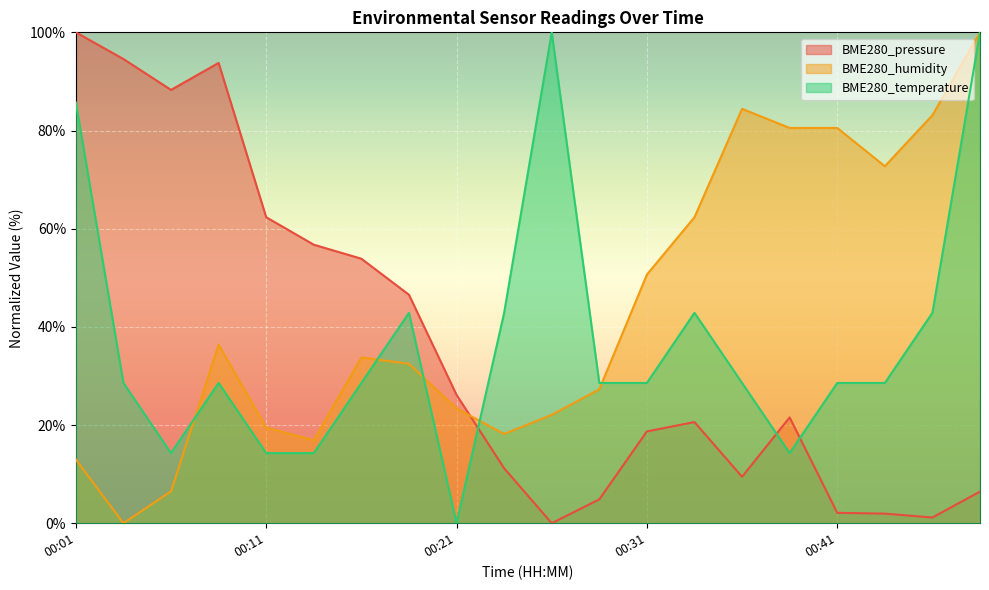

The value of BME280_pressure at 00:26 is 0.0. True or false?

True